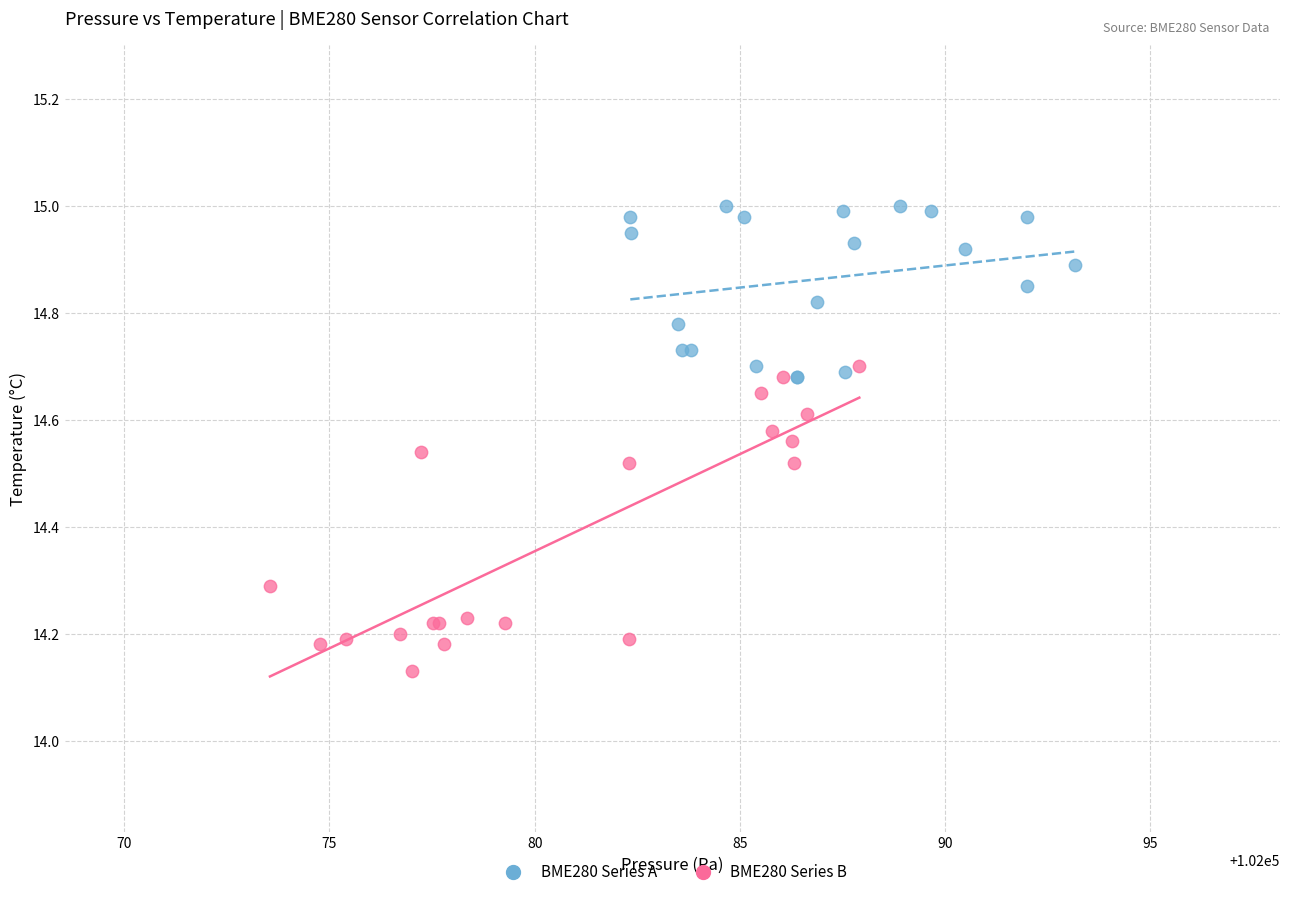

Which series contains the lowest Y value?

BME280 Series B